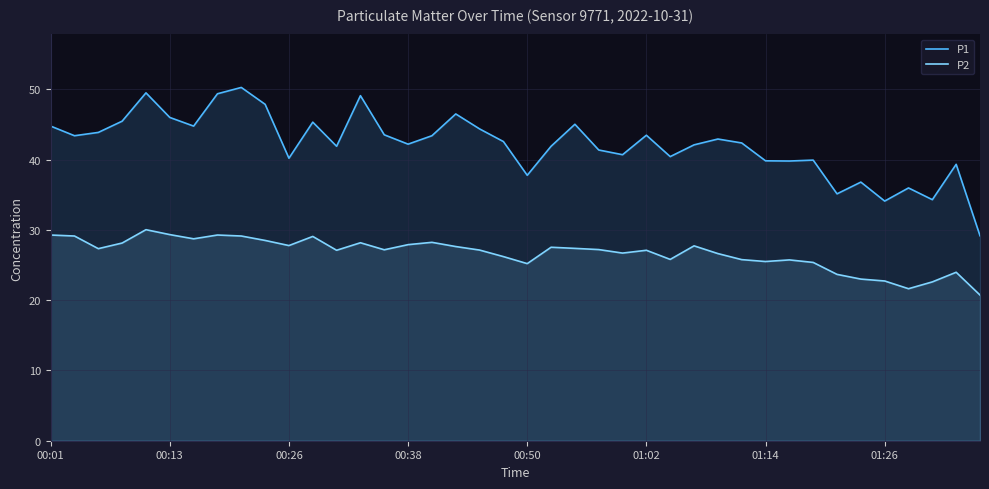

At how many categories does at least one series exceed 22?

40